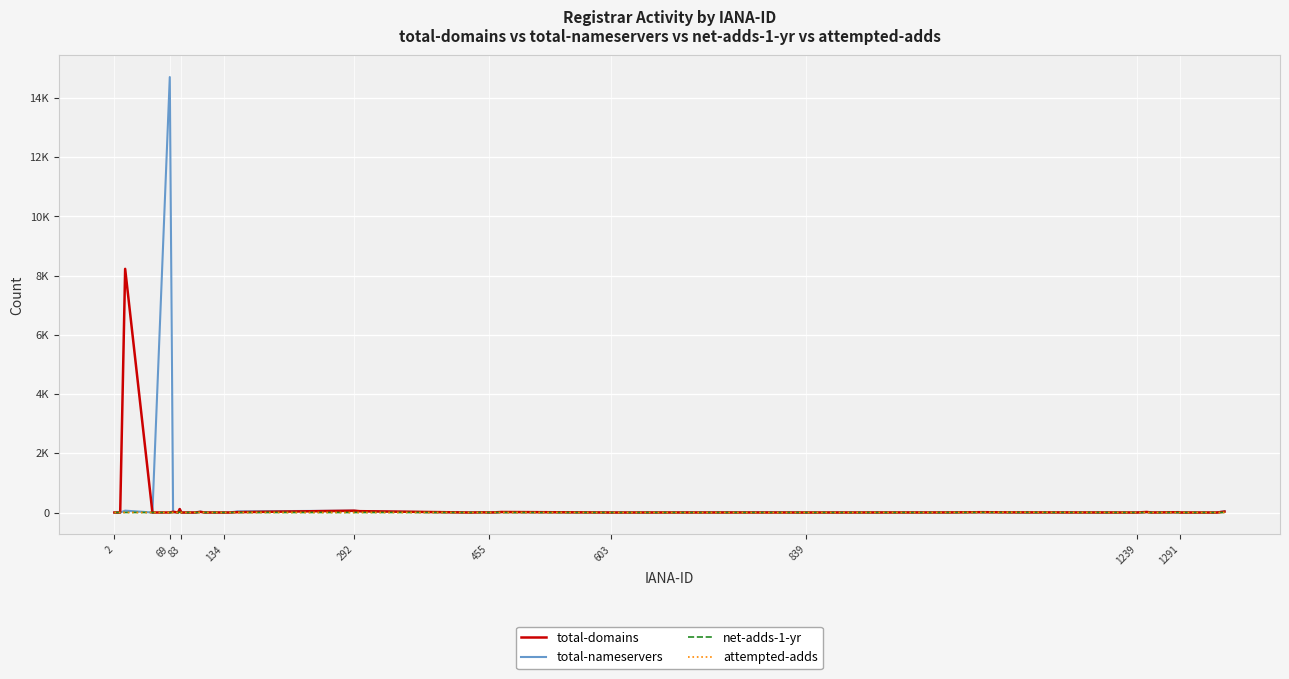

Is this an area chart (filled region under the line)?

No